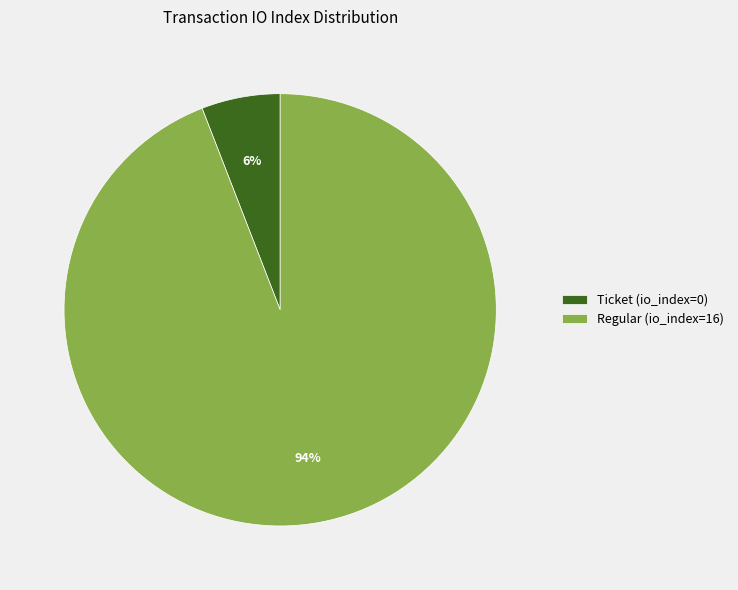

Which category has the smallest portion of the pie?

Ticket (io_index=0)